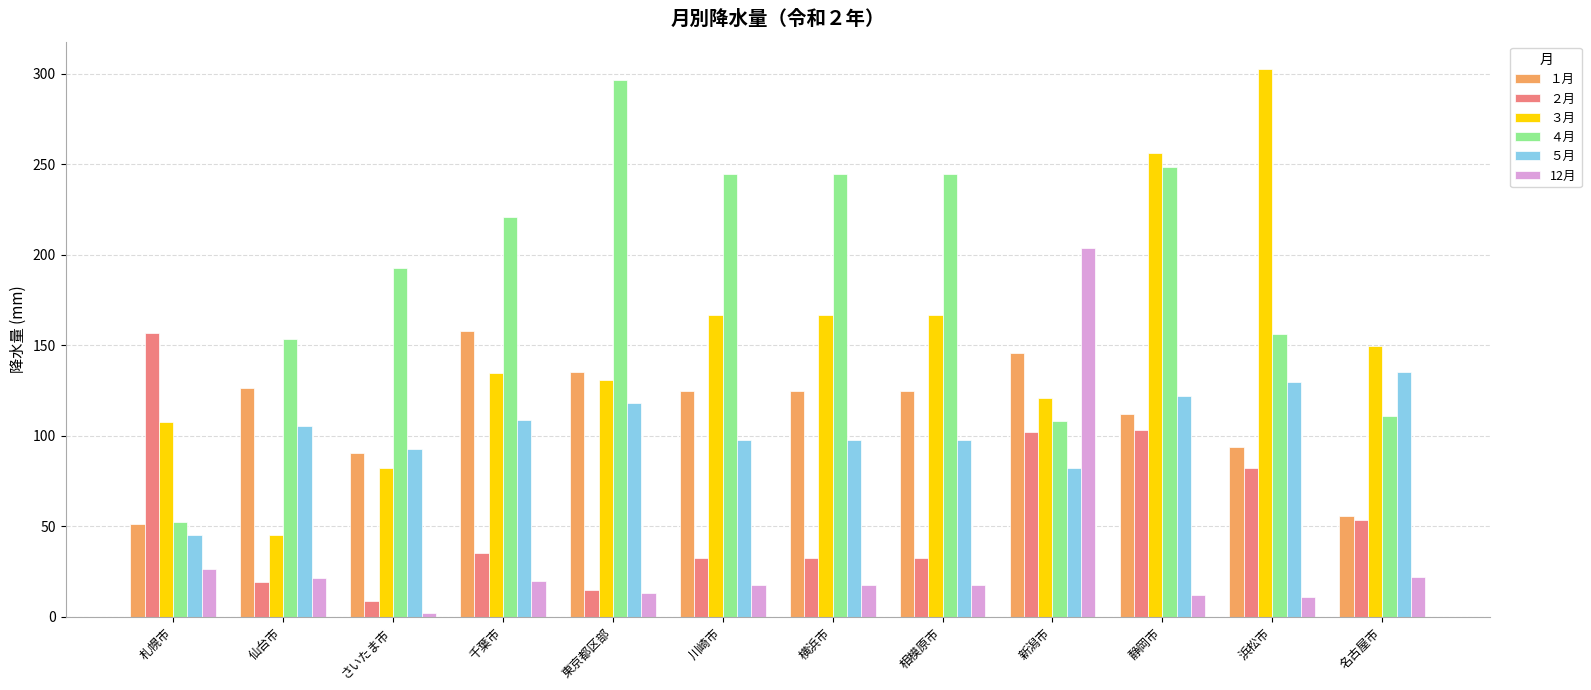

At which category is the sum across all series the highest?

静岡市